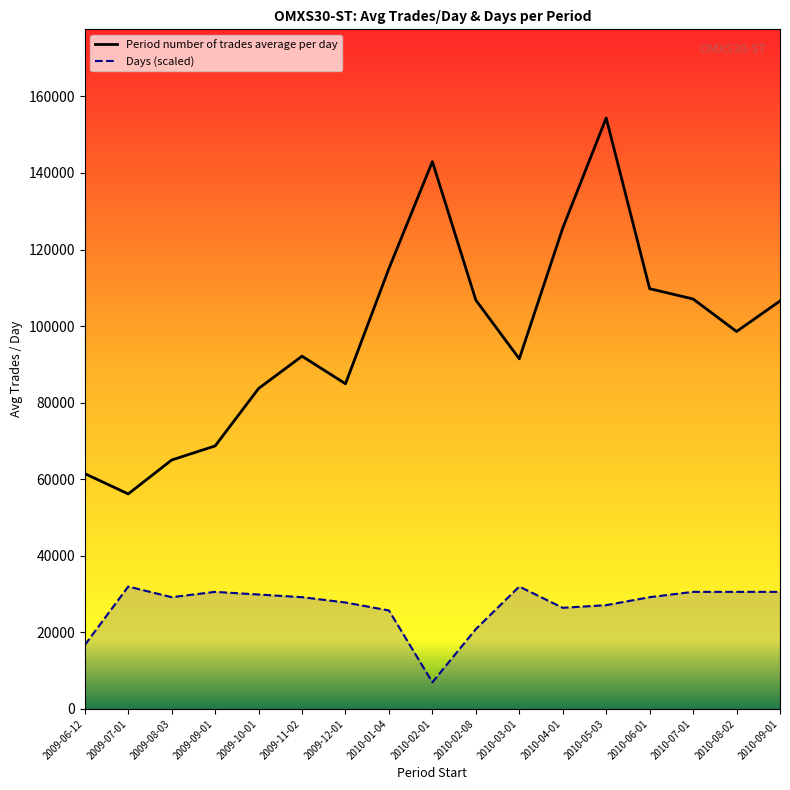

What is the sum of all Period number of trades average per day values?

1670348.1